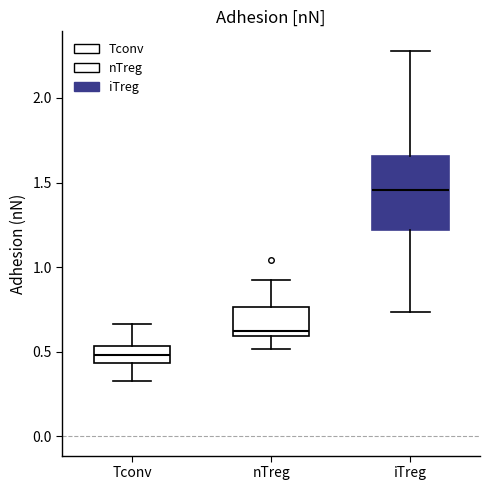

Which box is the tallest, from its lower edge to its upper edge?

iTreg